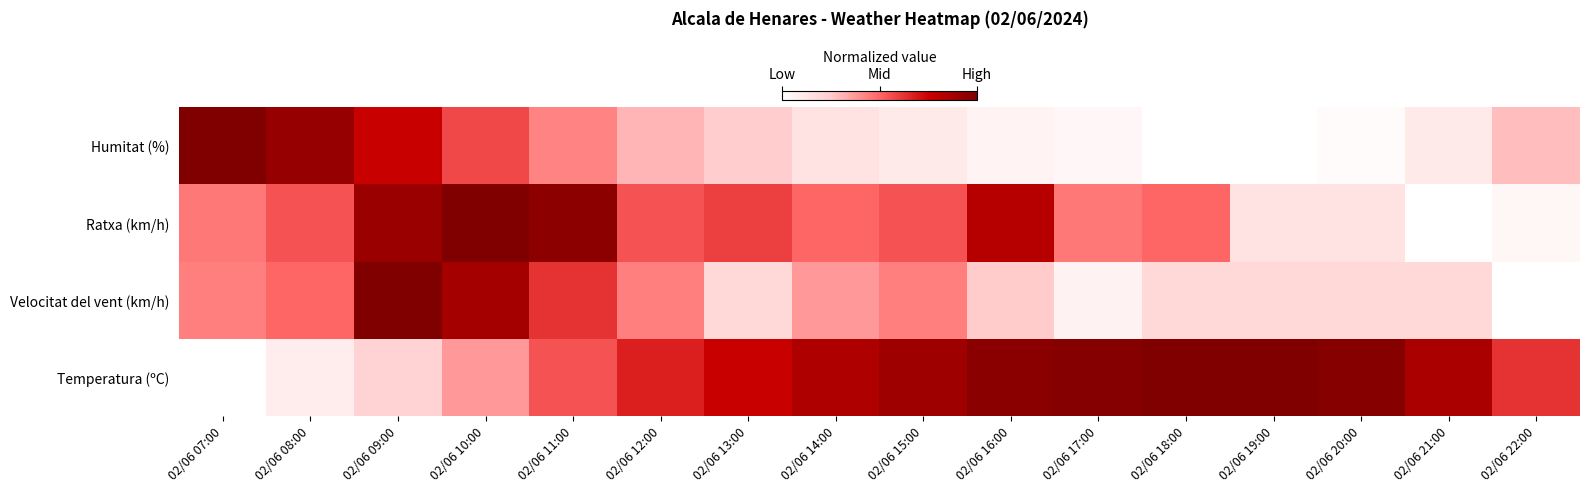

Count the number of categories in the chart.

16